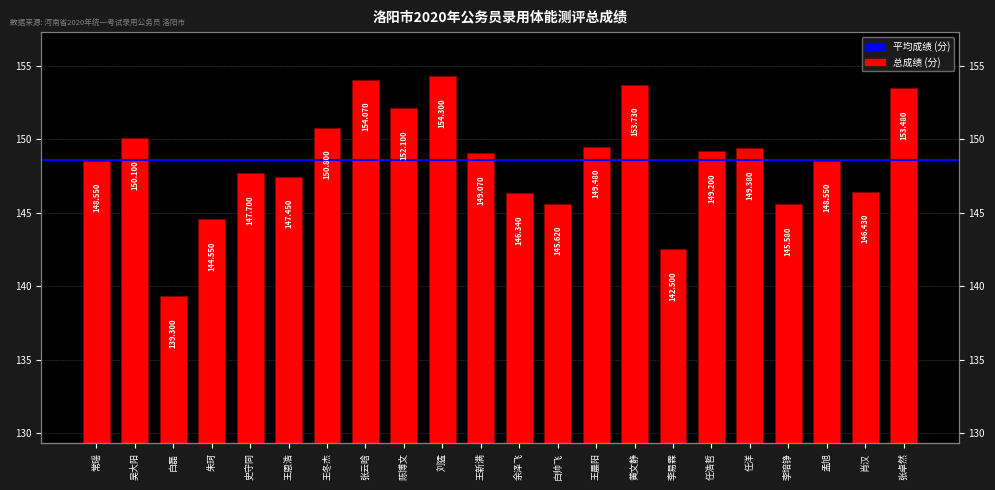

At which label does the data first exceed 149?

吴大阳